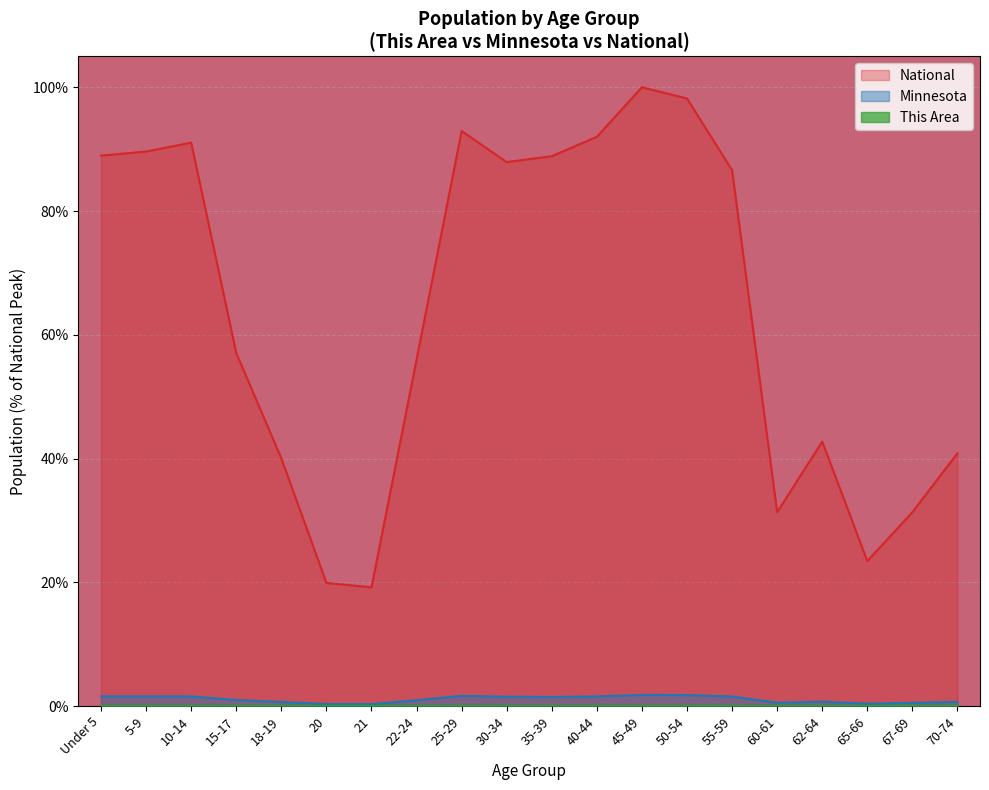

Rank the series by their maximum value, from highest to lowest.

National, Minnesota, This Area